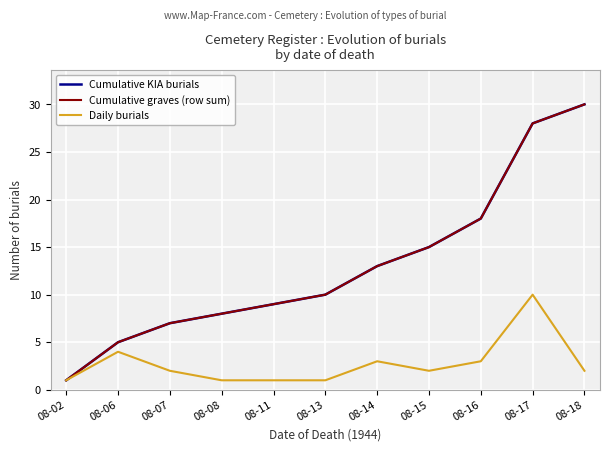

Does the chart display data point markers on the line(s)?

No